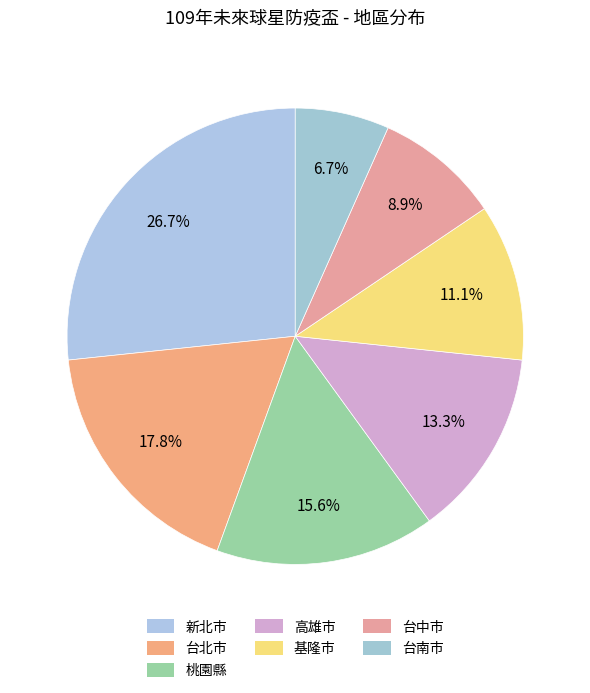

Does 台北市 represent more than half of the total?

No